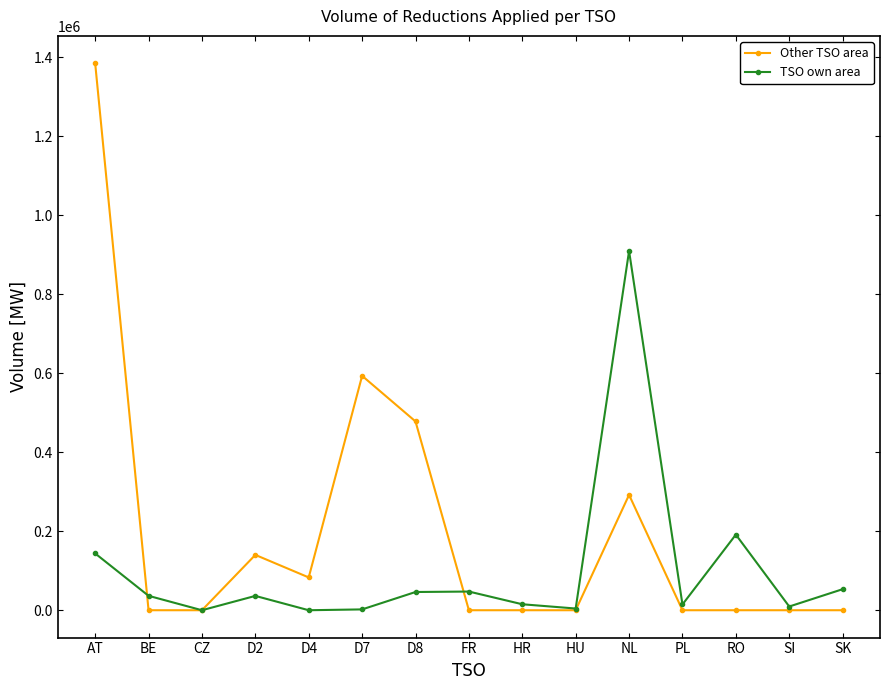

At which category does the chart reach its peak across all series?

AT